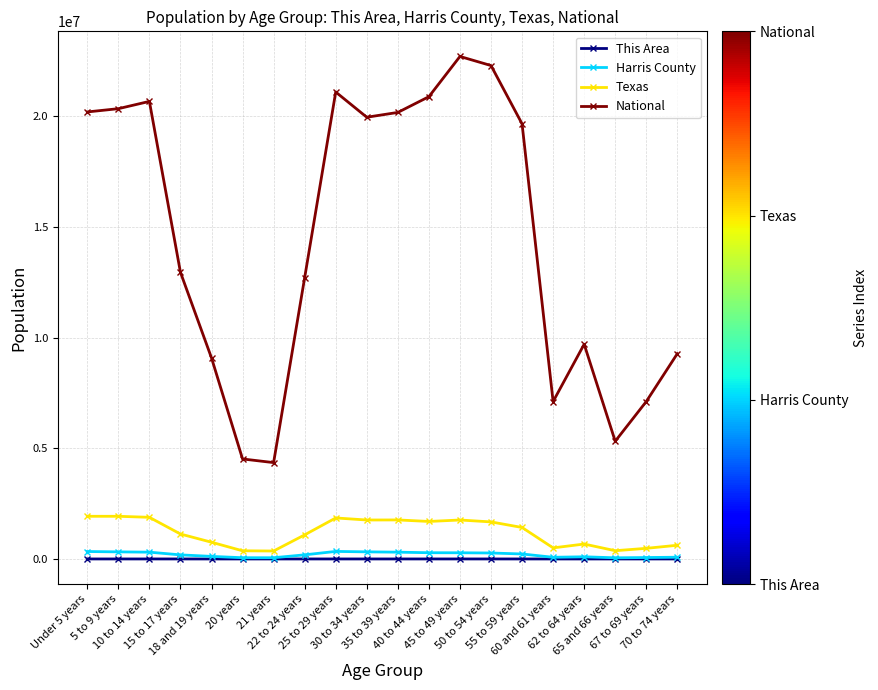

What is the label of the 2nd point from the left?

5 to 9 years